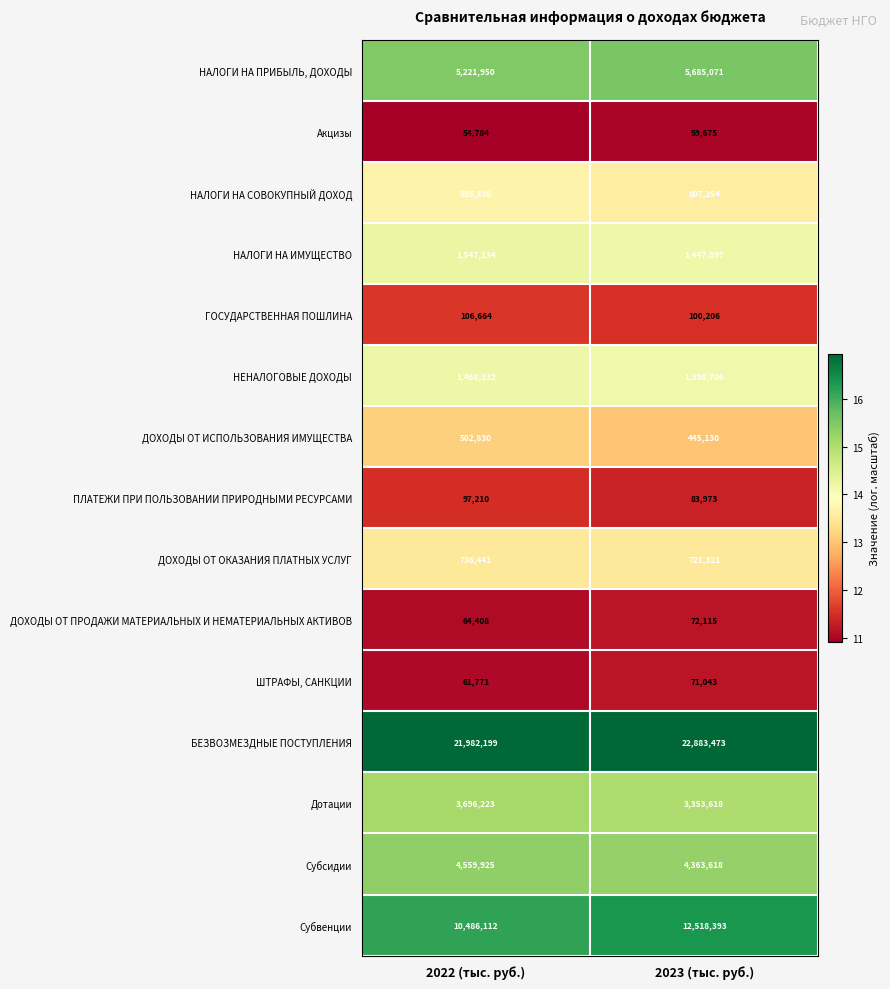

List the series in order of their peak value, highest first.

БЕЗВОЗМЕЗДНЫЕ ПОСТУПЛЕНИЯ, Субвенции, НАЛОГИ НА ПРИБЫЛЬ, ДОХОДЫ, Субсидии, Дотации, НАЛОГИ НА ИМУЩЕСТВО, НЕНАЛОГОВЫЕ ДОХОДЫ, НАЛОГИ НА СОВОКУПНЫЙ ДОХОД, ДОХОДЫ ОТ ОКАЗАНИЯ ПЛАТНЫХ УСЛУГ, ДОХОДЫ ОТ ИСПОЛЬЗОВАНИЯ ИМУЩЕСТВА, ГОСУДАРСТВЕННАЯ ПОШЛИНА, ПЛАТЕЖИ ПРИ ПОЛЬЗОВАНИИ ПРИРОДНЫМИ РЕСУРСАМИ, ДОХОДЫ ОТ ПРОДАЖИ МАТЕРИАЛЬНЫХ И НЕМАТЕРИАЛЬНЫХ АКТИВОВ, ШТРАФЫ, САНКЦИИ, Акцизы